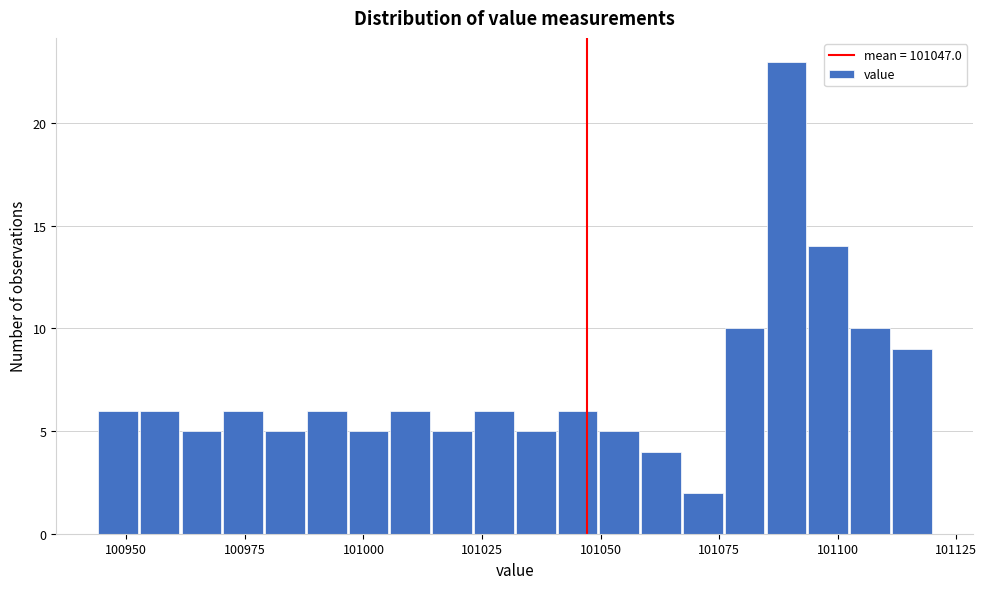

Read against the x-axis, roughly where is the centre of the tallest bar?

101090